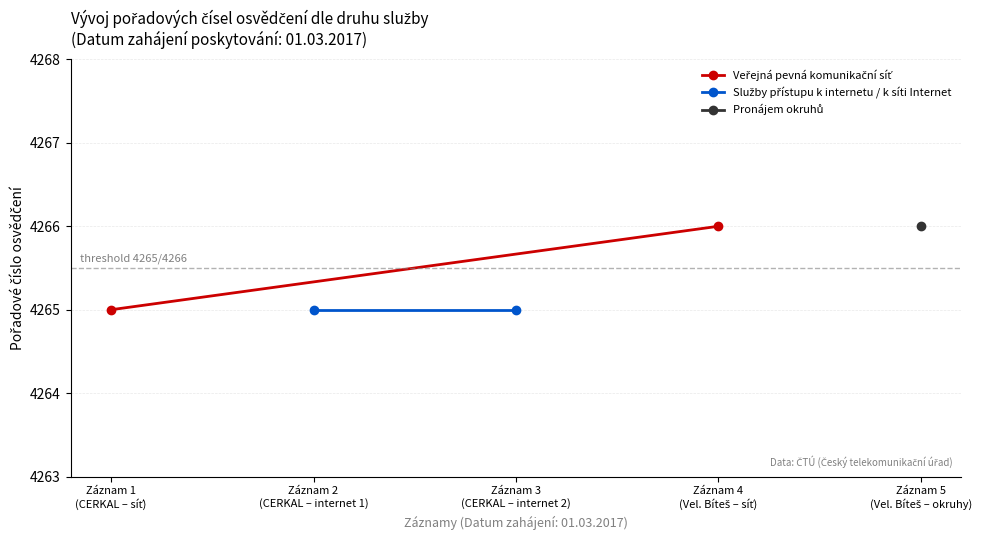

Is the value of Služby přístupu k internetu / k síti Internet at Záznam 1
(CERKAL – síť) greater than the value of Veřejná pevná komunikační síť at Záznam 1
(CERKAL – síť)?

No